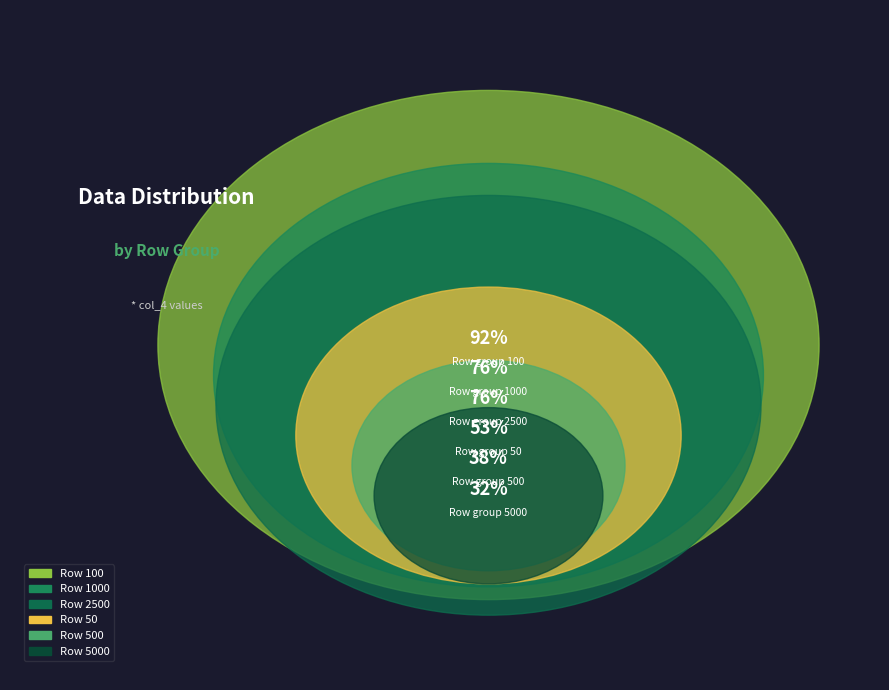

True or false: 1000 accounts for 21% of the total.

True